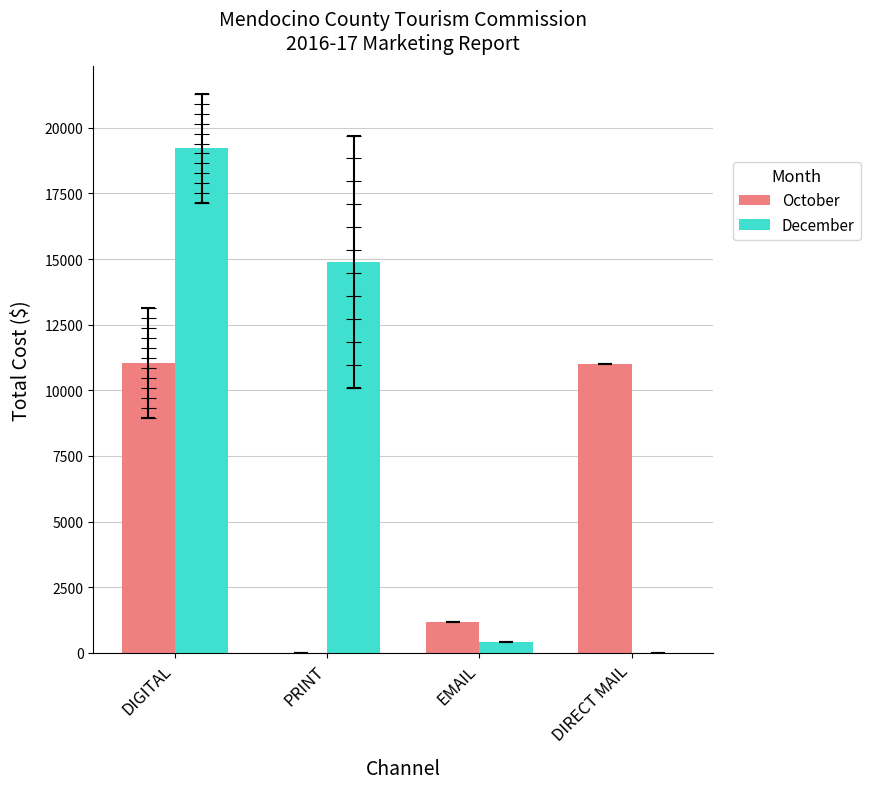

Which series has the largest range (max minus min)?

December